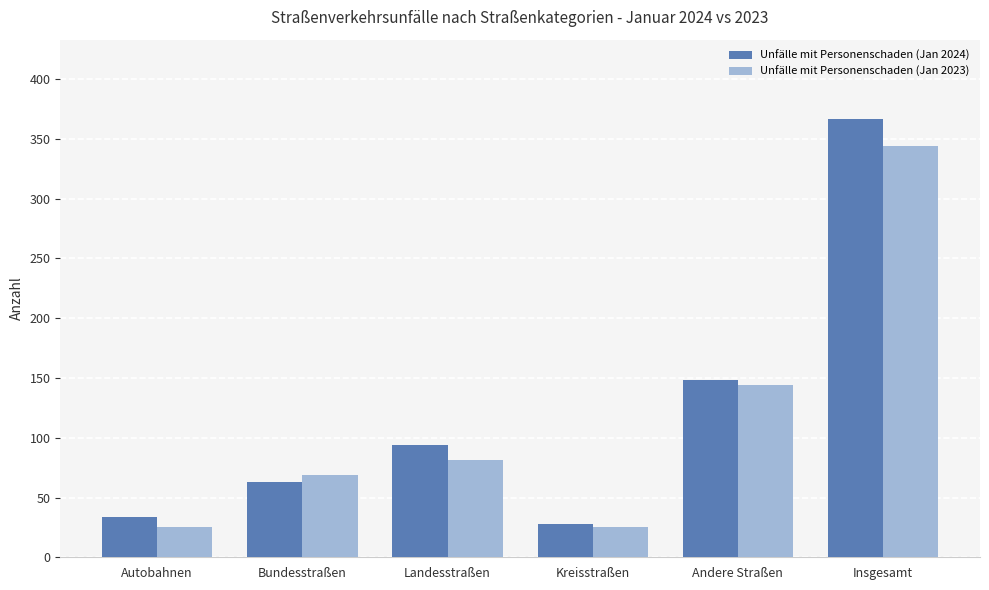

Count the number of data series in this chart.

2